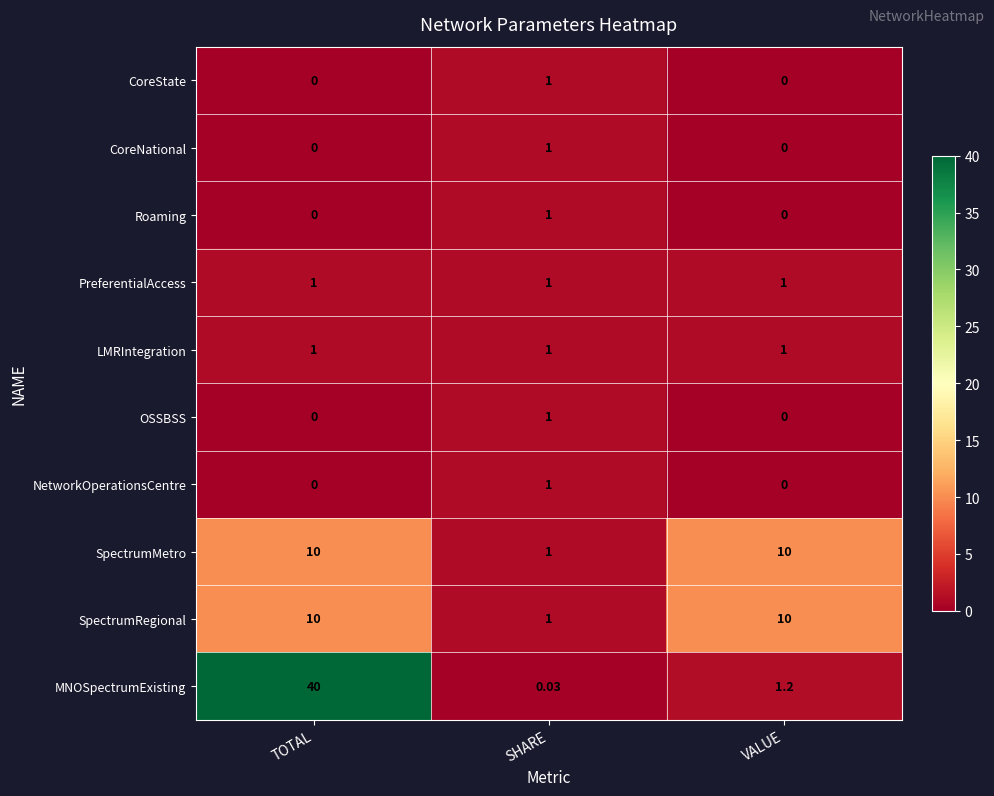

Which series has the widest spread of values?

MNOSpectrumExisting